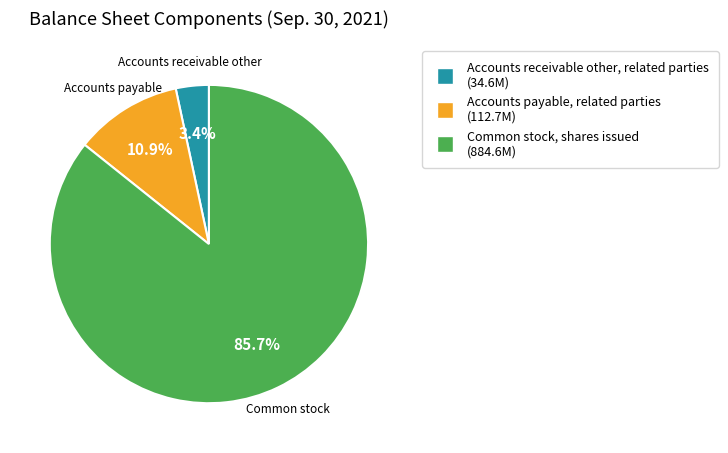

To the nearest percent, what portion does Accounts payable, related parties represent?

11%